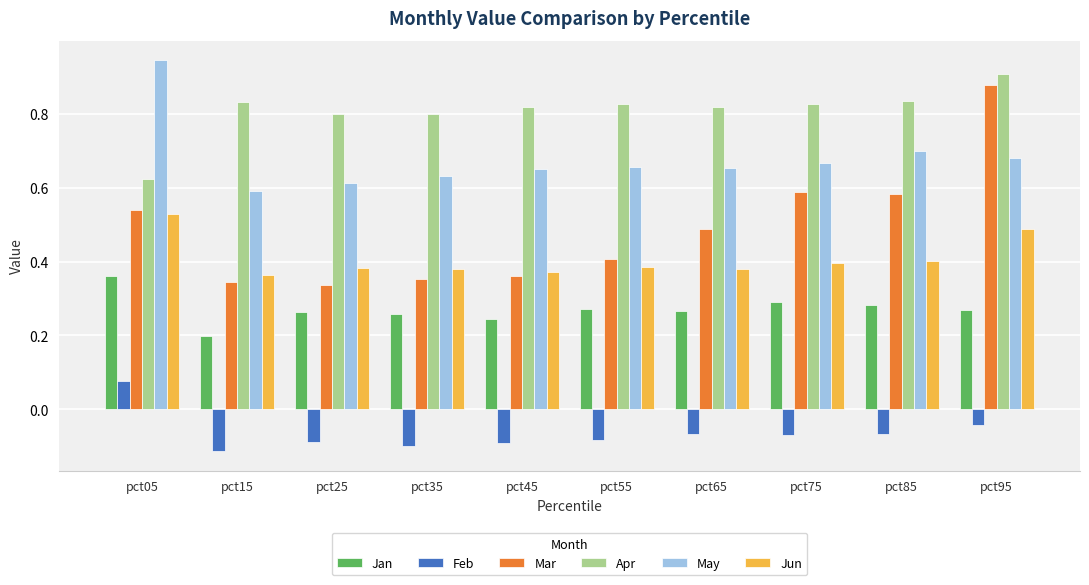

At which category is the sum across all series the highest?

pct95